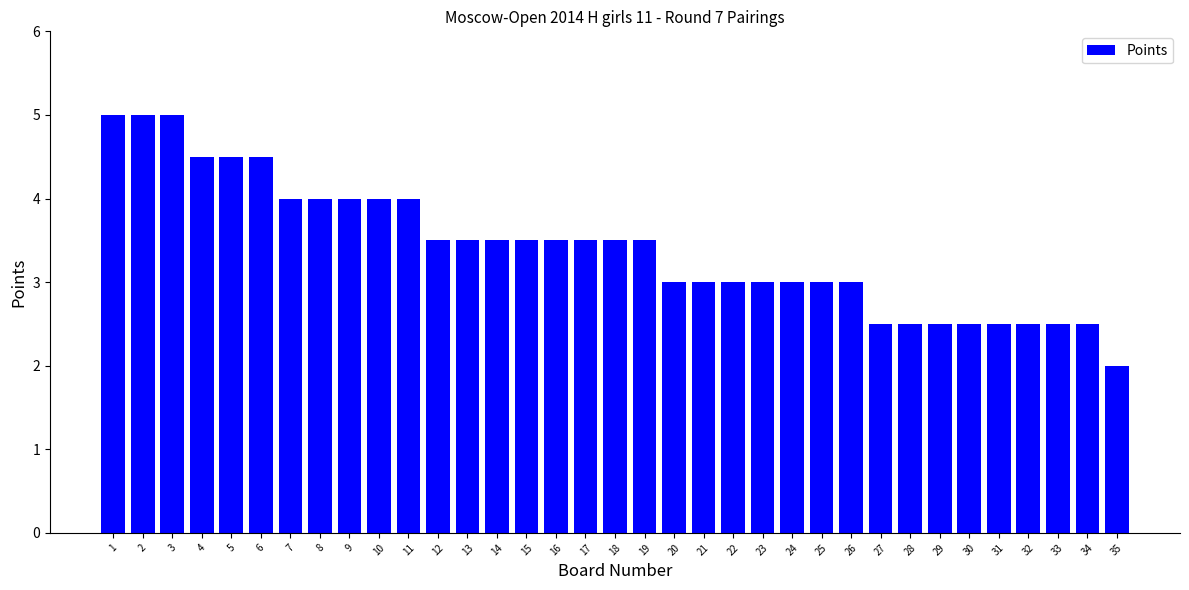

What is the smallest value displayed?

2.0